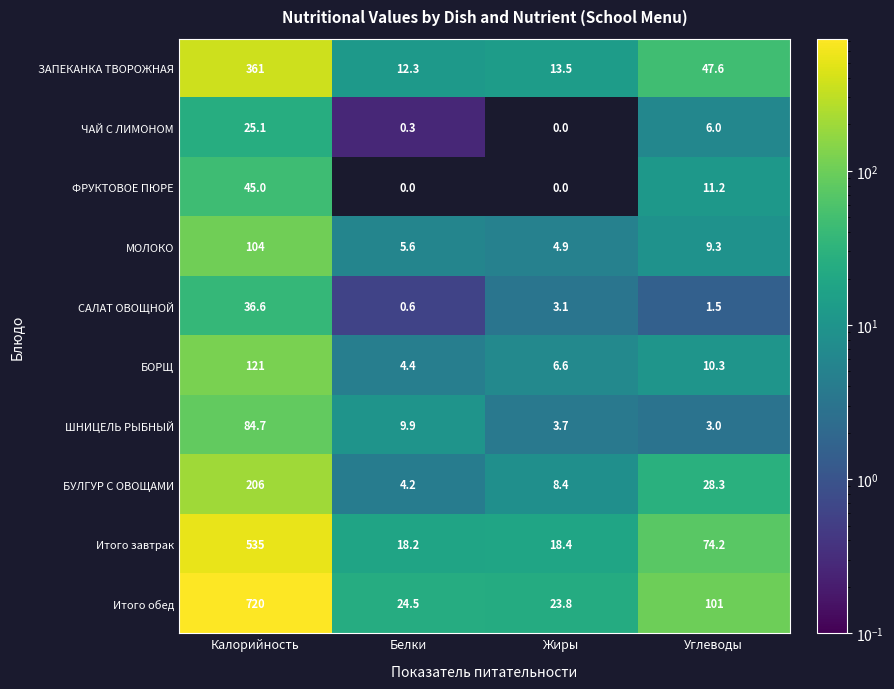

The value of Итого завтрак at Углеводы is 74.2. True or false?

True